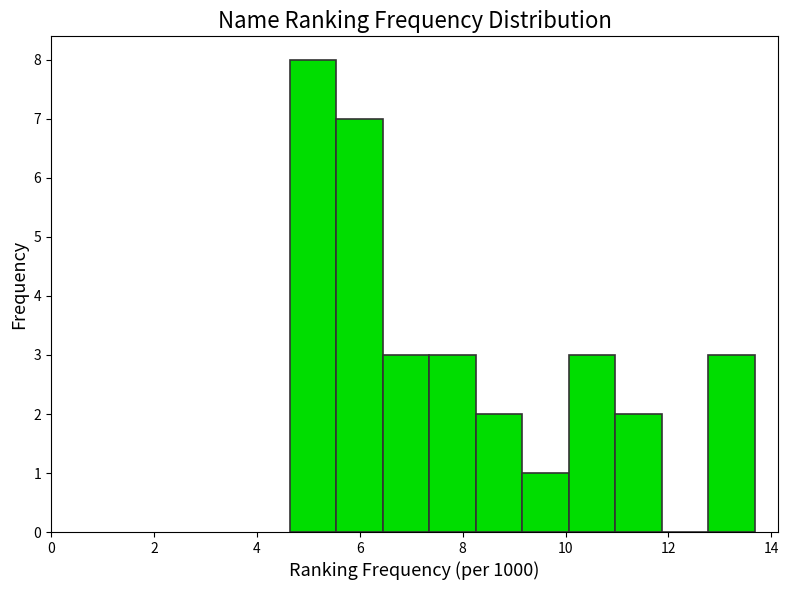

Reading left to right, transcribe this chart: for each bar, give the range it covers on the x-axis and its height. Neither the bar edges nor the heights are printed on the chart, so give them approximately, as read against the axes.

4.6 to 5.6: 8
5.6 to 6.4: 7
6.4 to 7.4: 3
7.4 to 8.2: 3
8.2 to 9.2: 2
9.2 to 10.0: 1
10.0 to 11.0: 3
11.0 to 11.8: 2
11.8 to 12.8: 0
12.8 to 13.6: 3